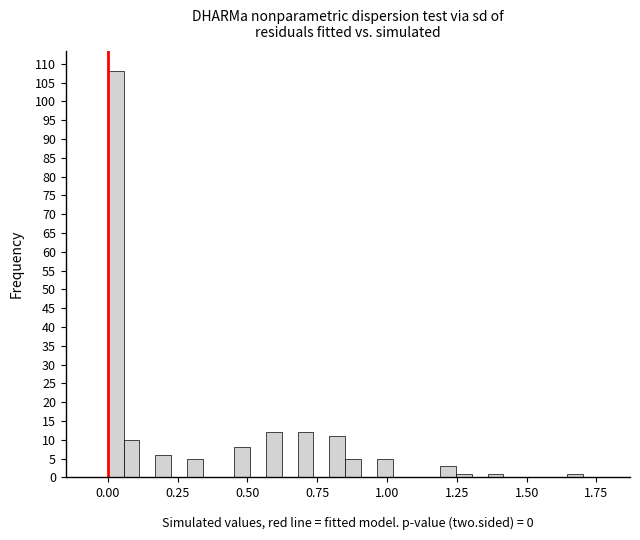

Read against the x-axis, roughly where is the centre of the tallest bar?

0.05